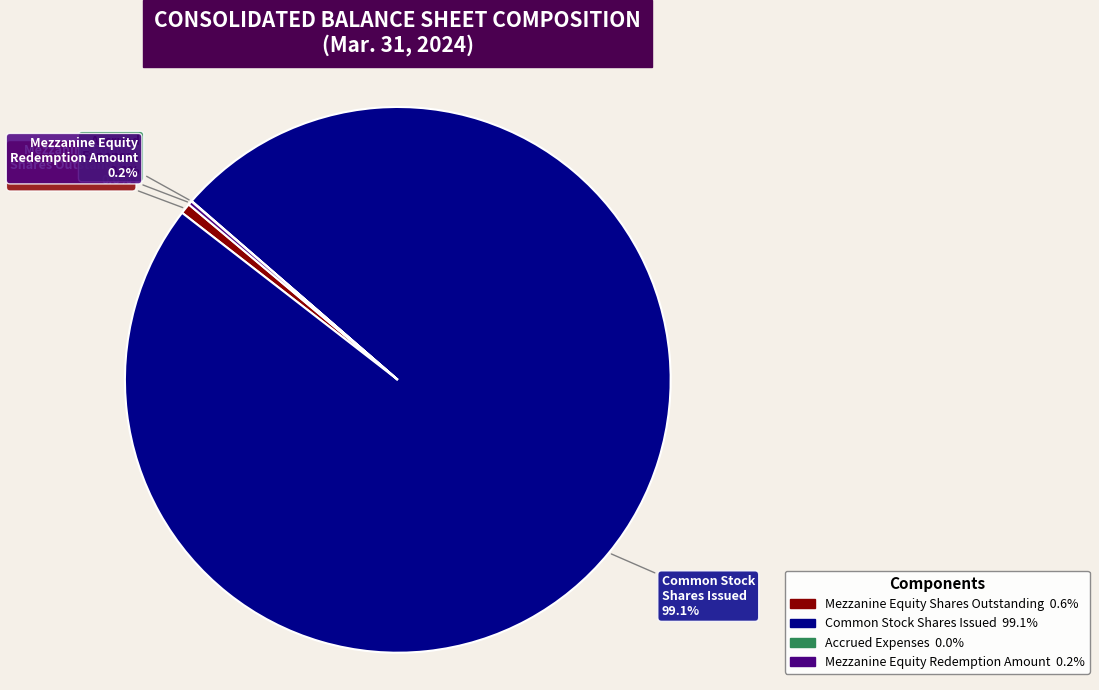

Which slice is the largest?

Common Stock Shares Issued